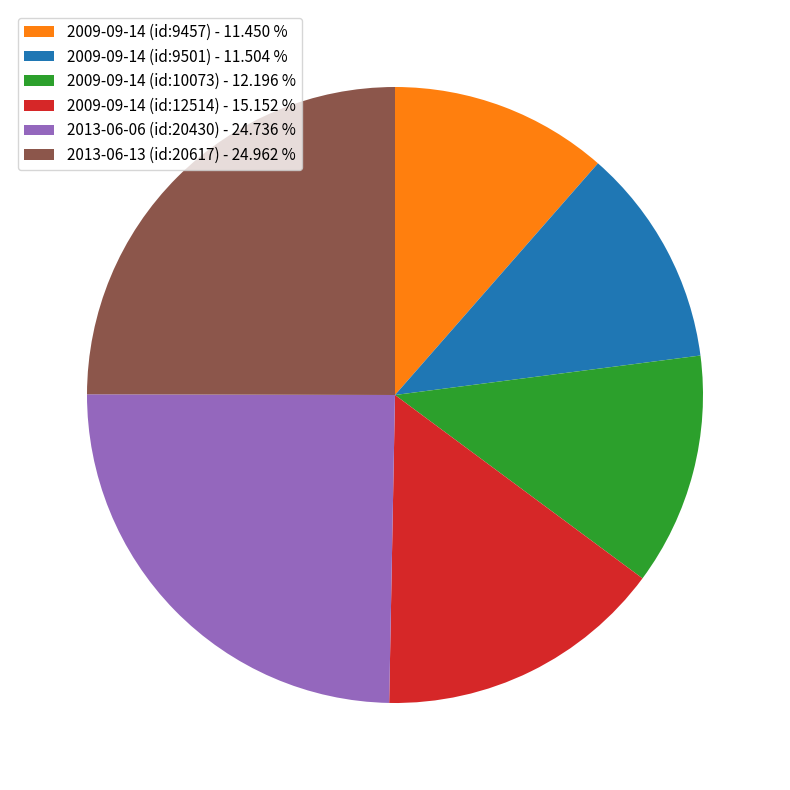

Approximately how many times larger is the value at 2009-09-14 (id:10073) compared to 2009-09-14 (id:12514)?

0.8